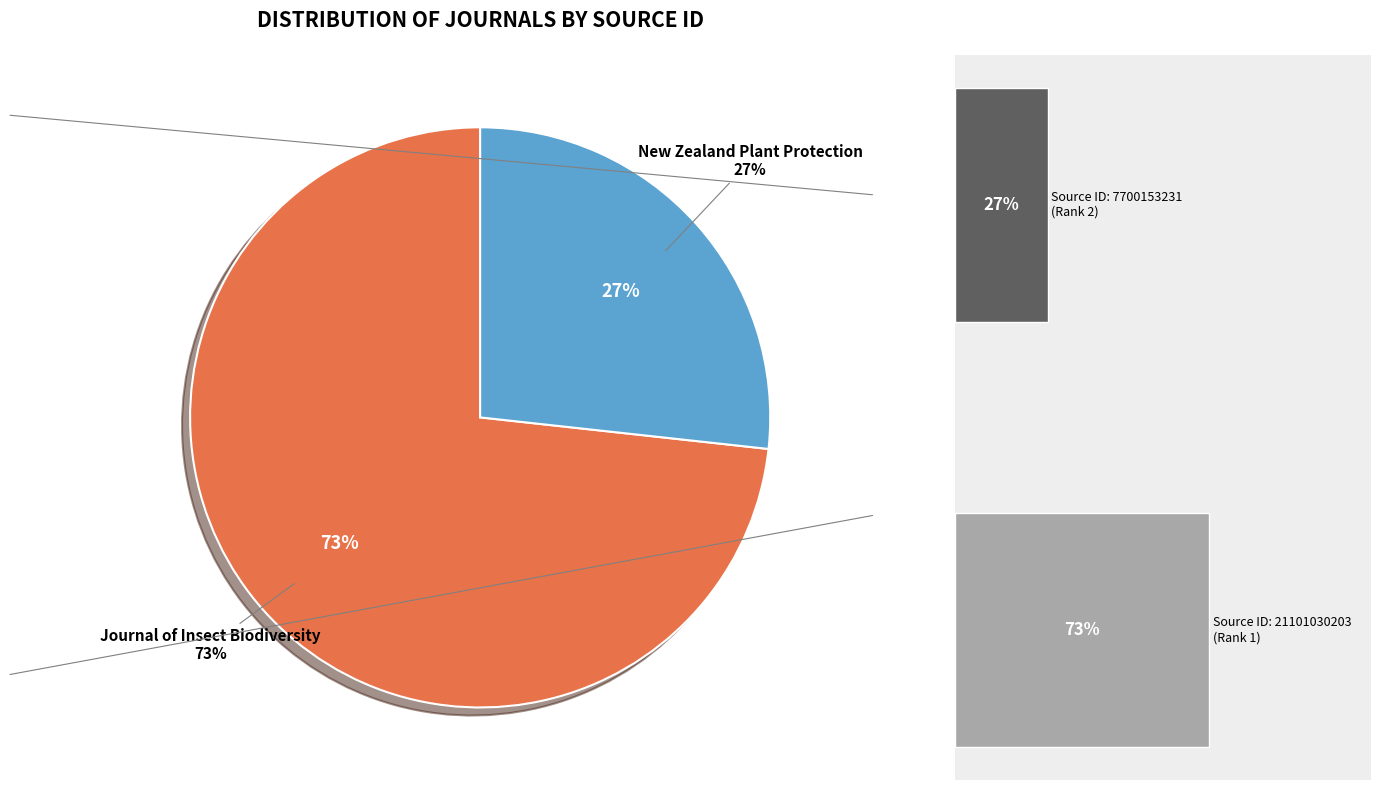

Does any single category account for the majority?

Yes